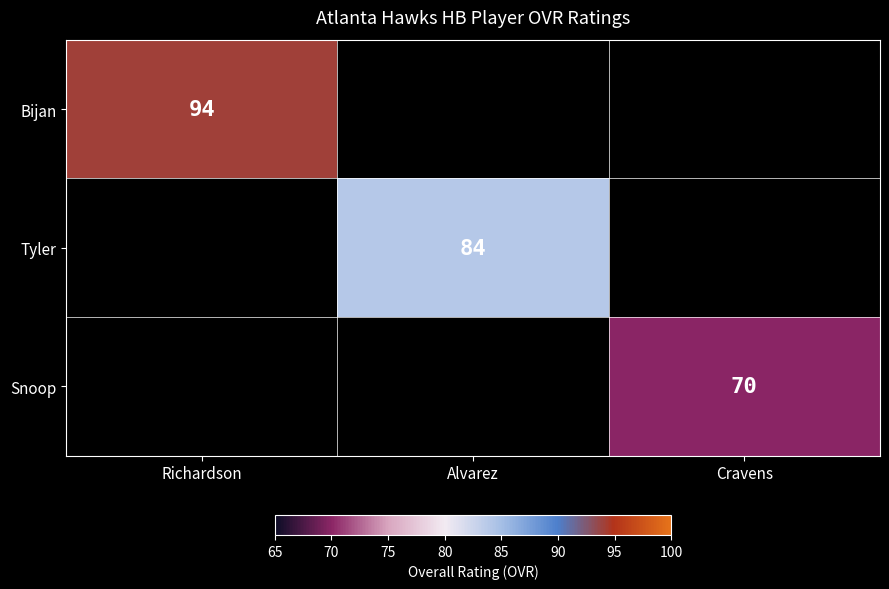

The value of Bijan at Richardson is 48. True or false?

False